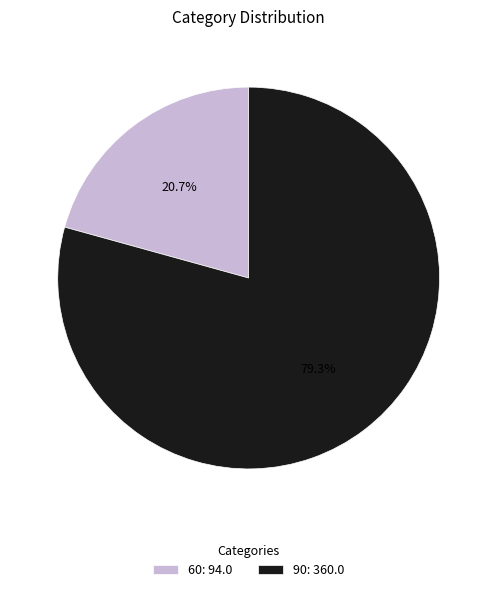

How many segments does this pie chart have?

2